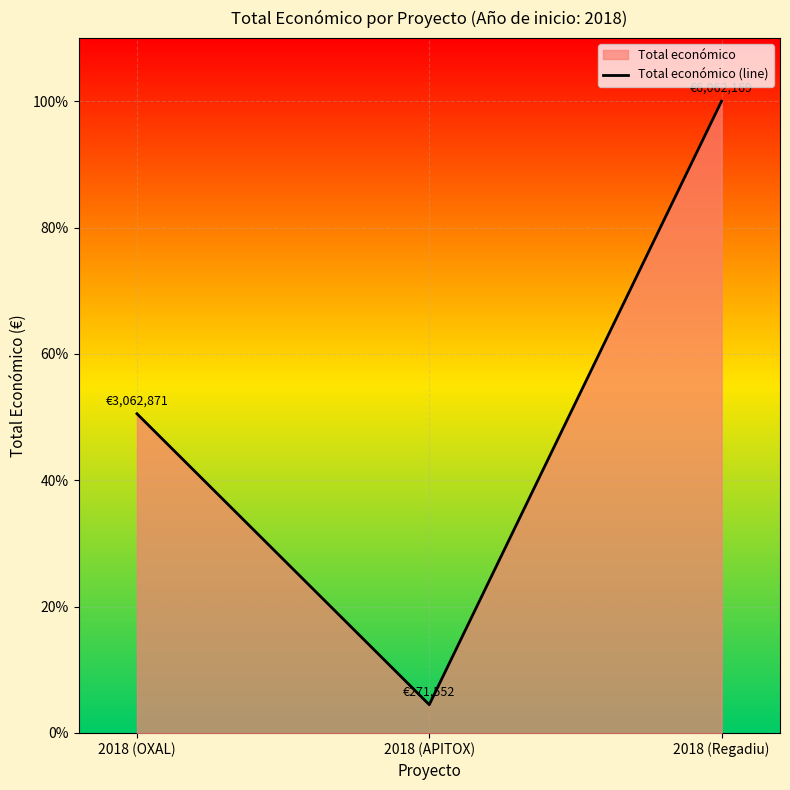

Count the number of data series in this chart.

1